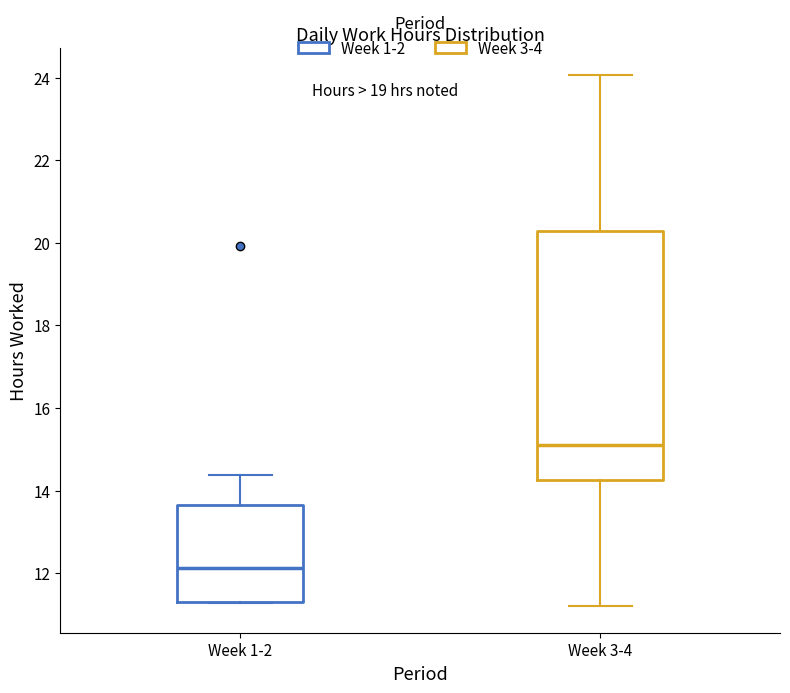

Which box is the tallest, from its lower edge to its upper edge?

Week 3-4